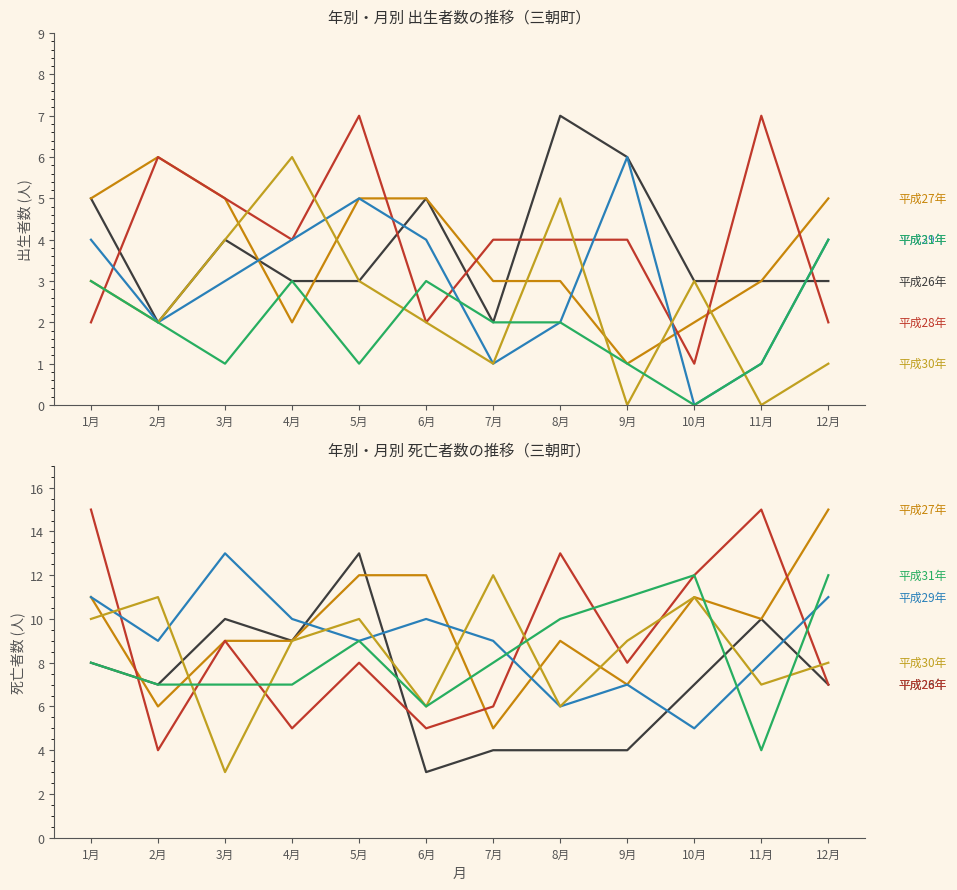

What position from the left is 7月?

7